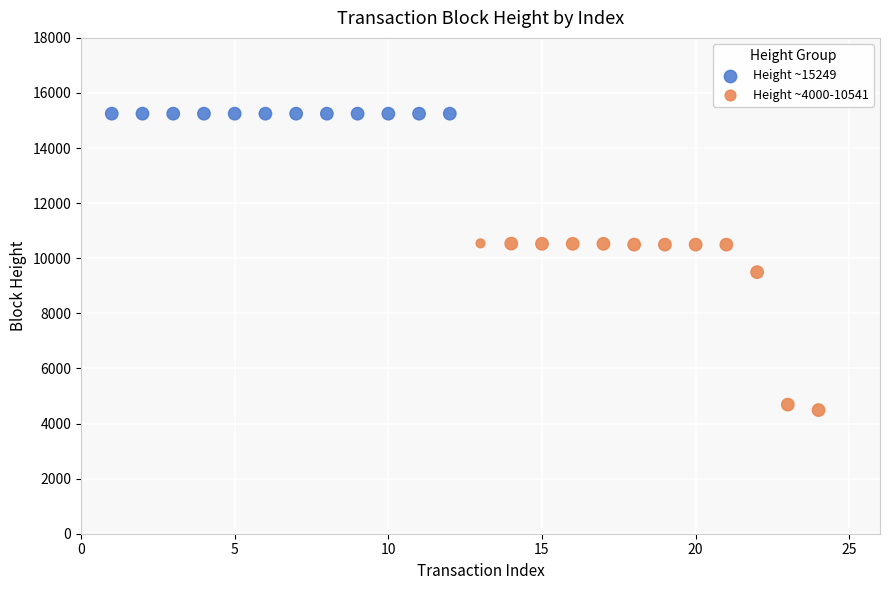

Which series reaches the maximum Y coordinate?

Height ~15249